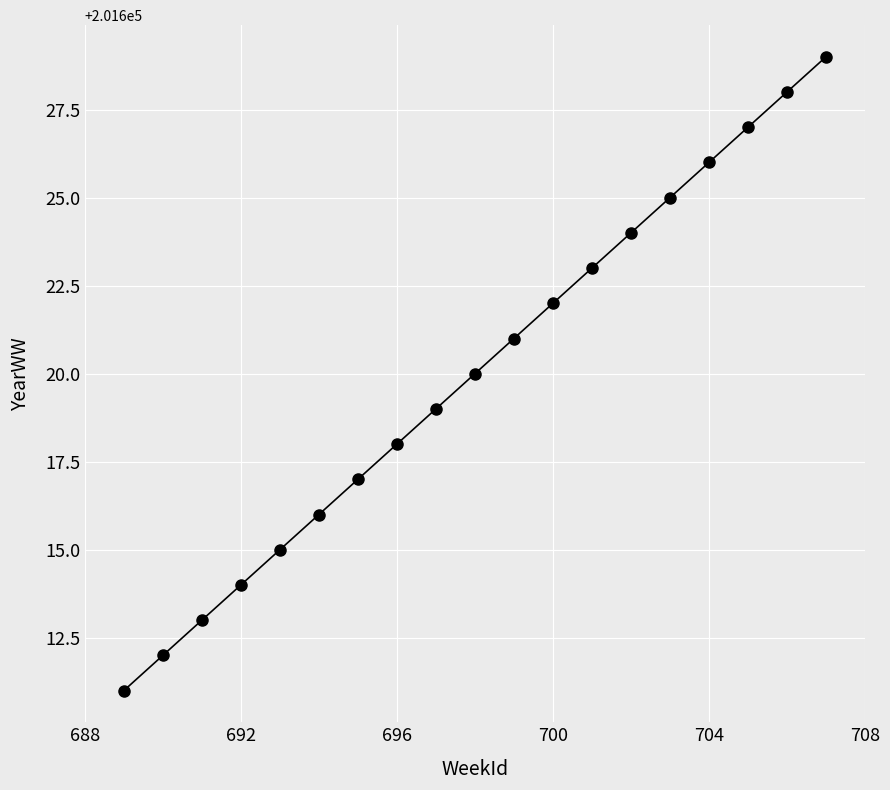

What is the maximum value shown in the chart?

201629